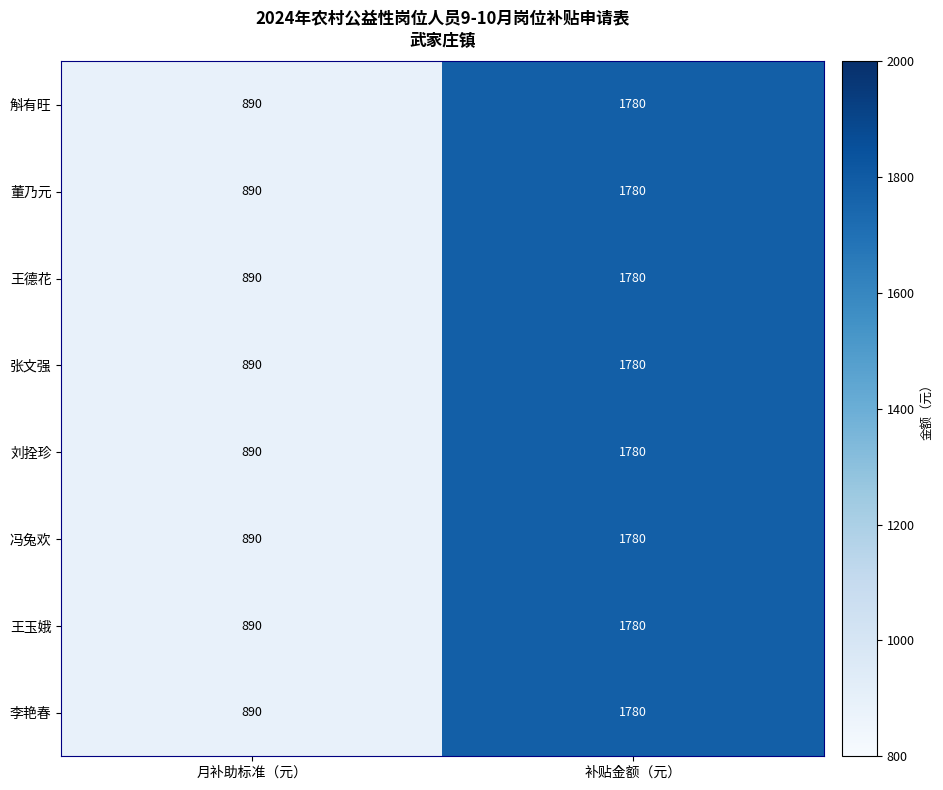

What is the minimum value shown in the chart?

890